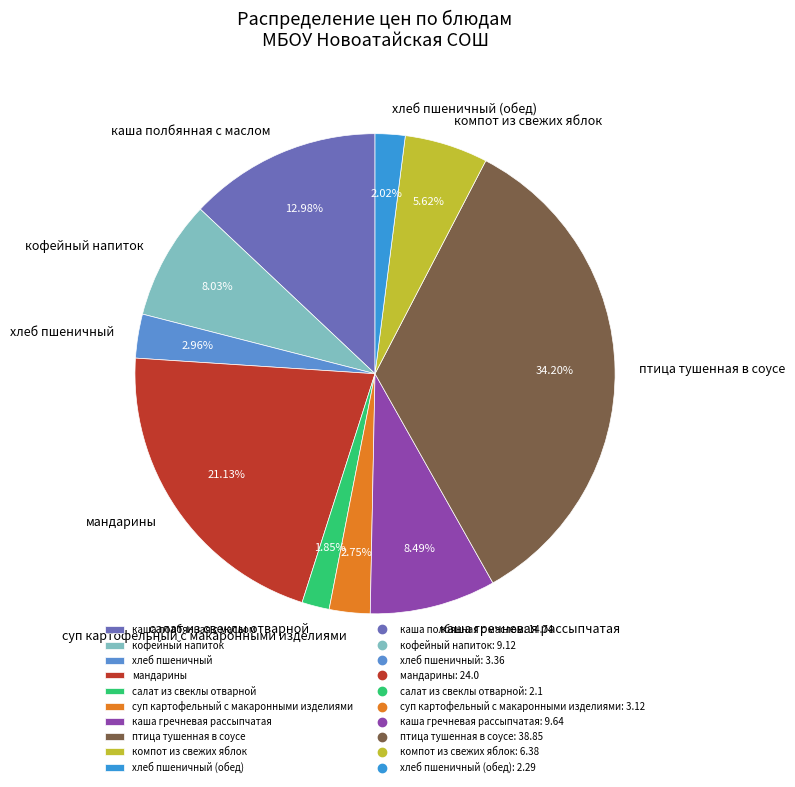

What is the largest slice in the pie chart?

птица тушенная в соусе